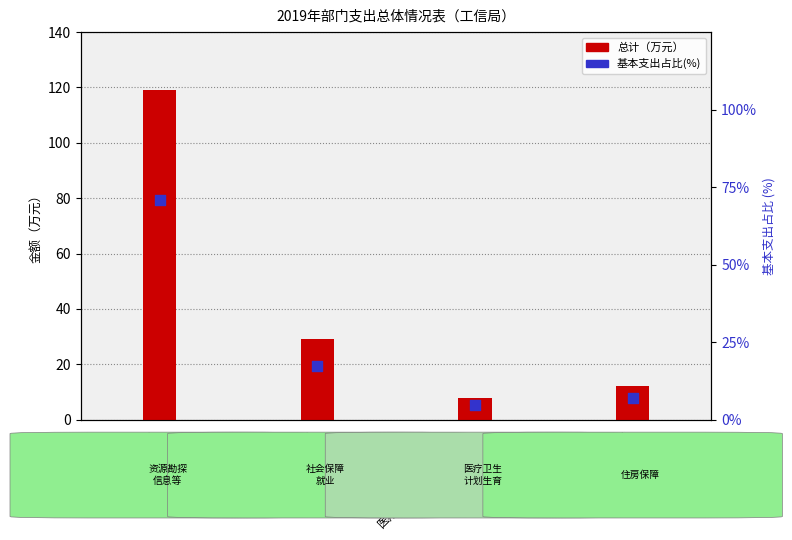

What is the total value across all series at 资源勘探信息等支出?

190.0